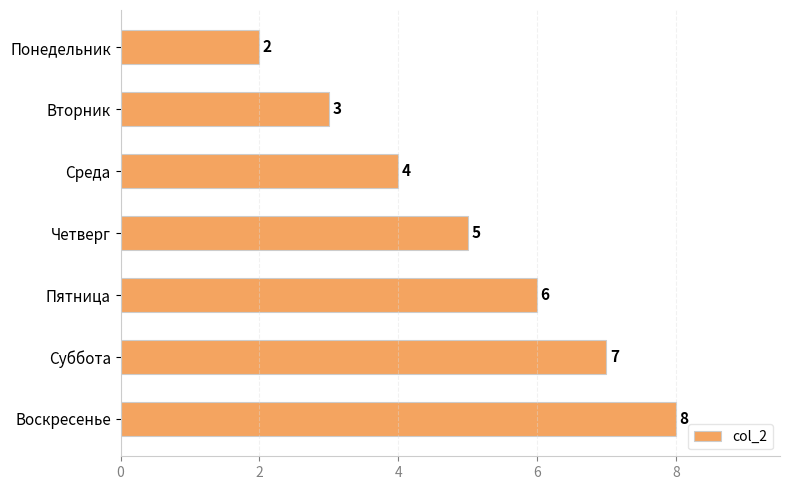

What is the value of the 7th bar from the top?

8